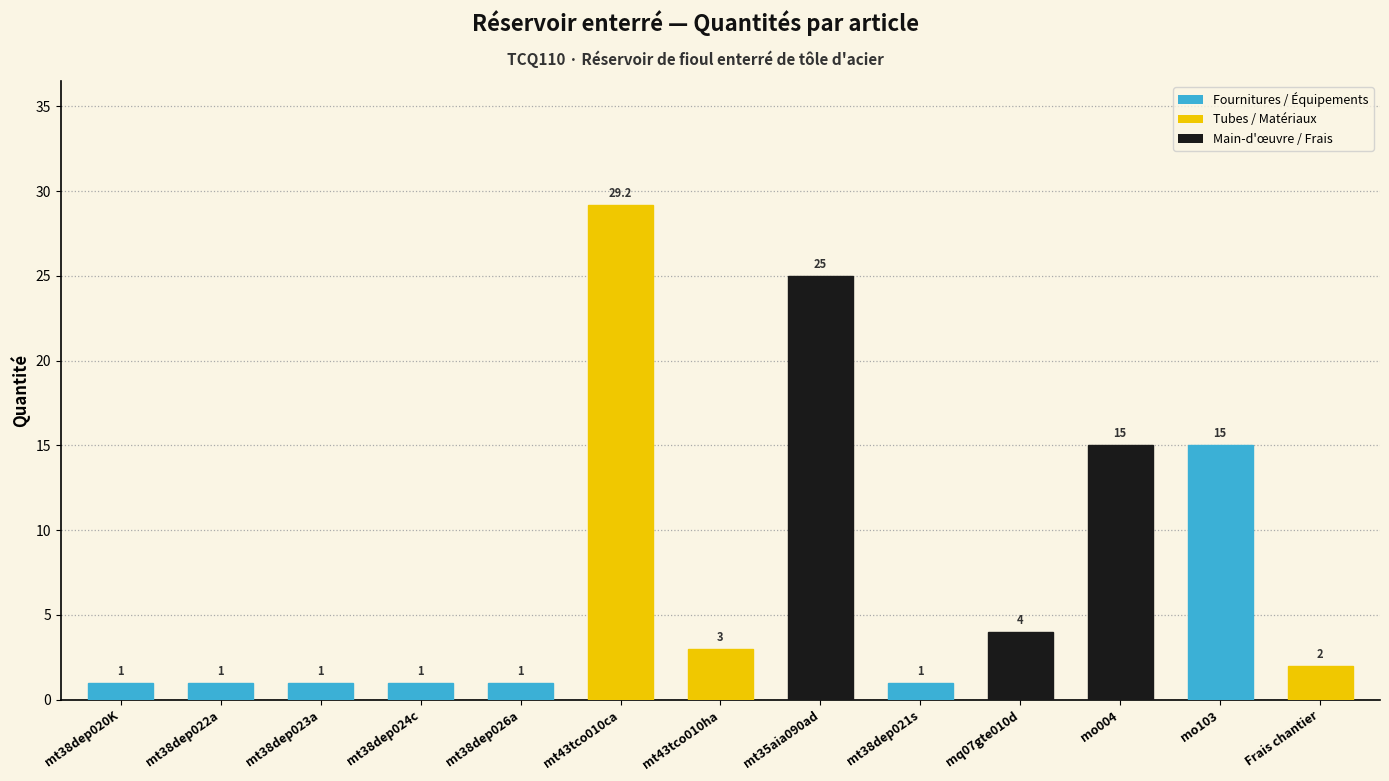

What is the difference between the values at mt35aia090ad and mt38dep024c?

24.0